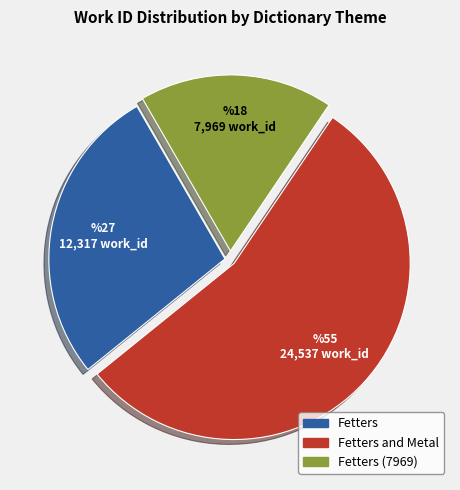

Which slice is the smallest?

Fetters (7969)